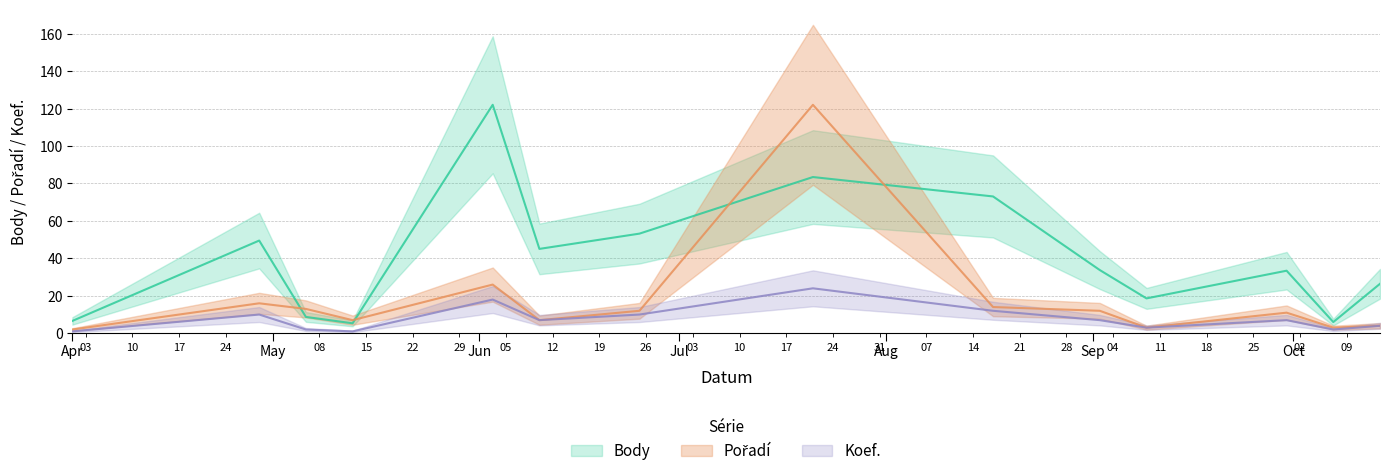

What is the total value across all series at 2017-06-10?

59.1